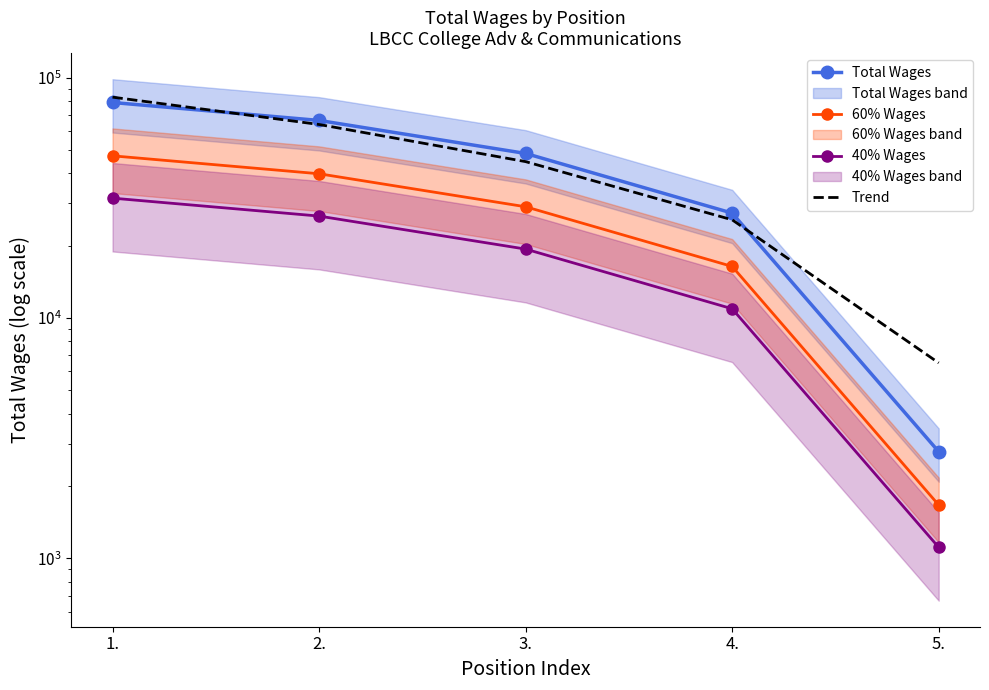

How many values in the Total Wages series are below 48354?

2